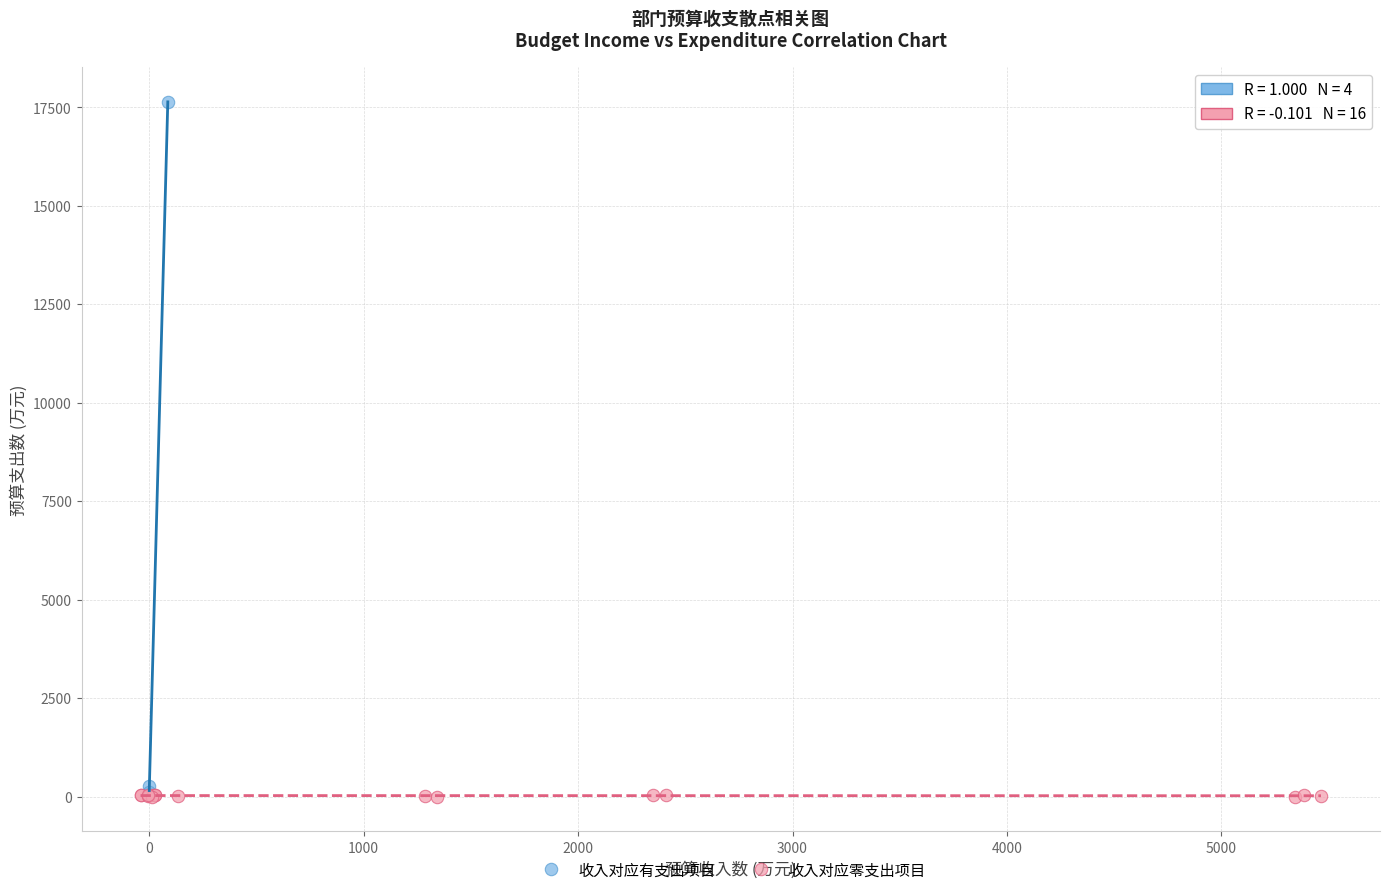

Which series has the widest spread of Y values?

收入对应有支出项目